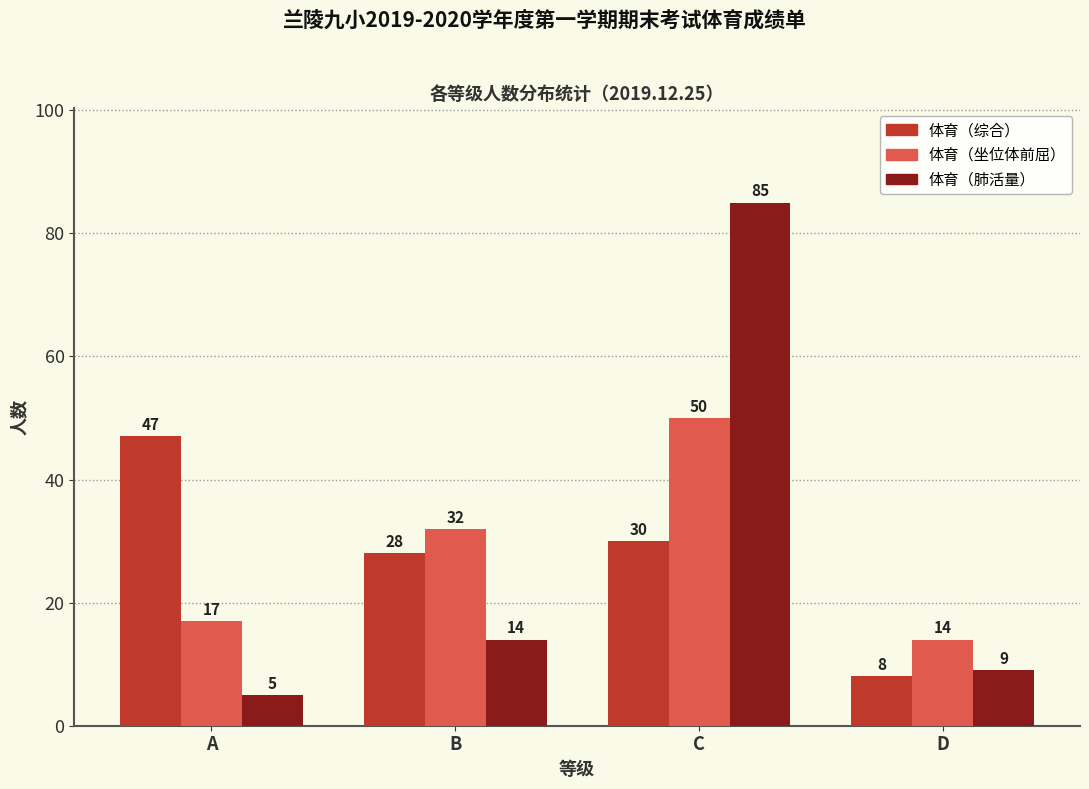

What is the sum of the 体育（坐位体前屈） values at A and C?

67